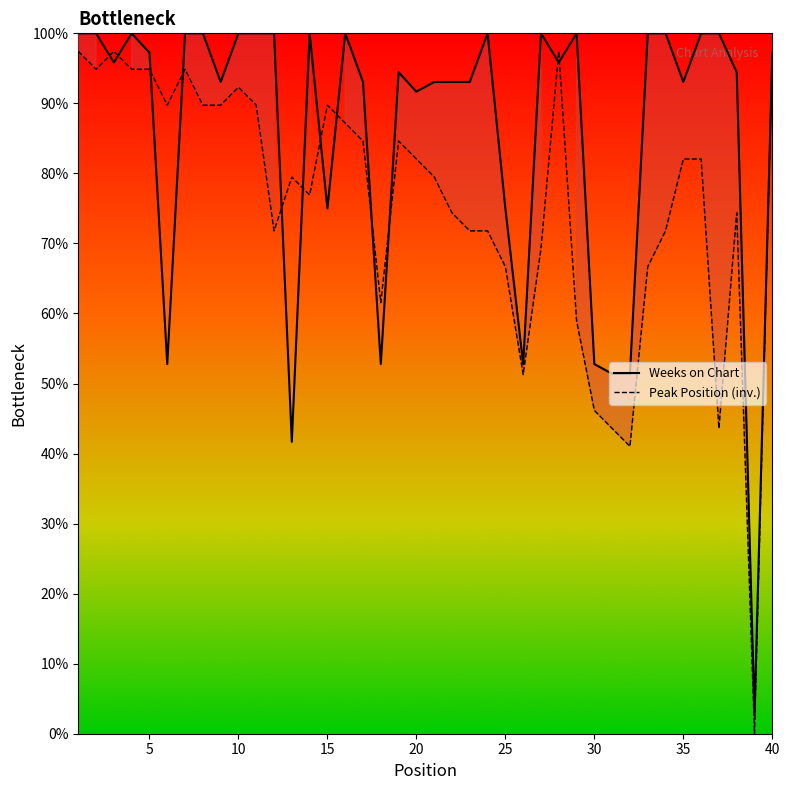

True or false: Weeks on Chart has a value of 62.2 at 10.

False